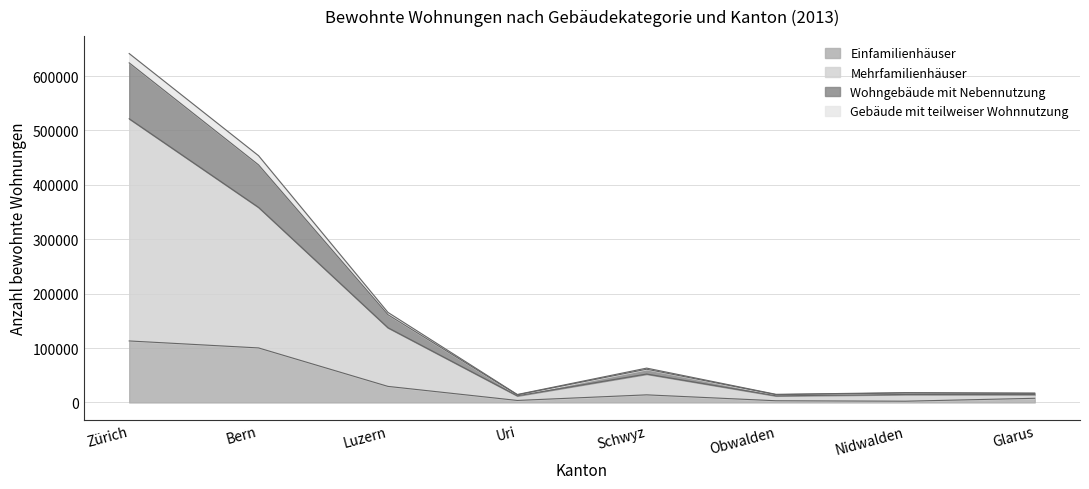

At which category is the sum across all series the highest?

Zürich